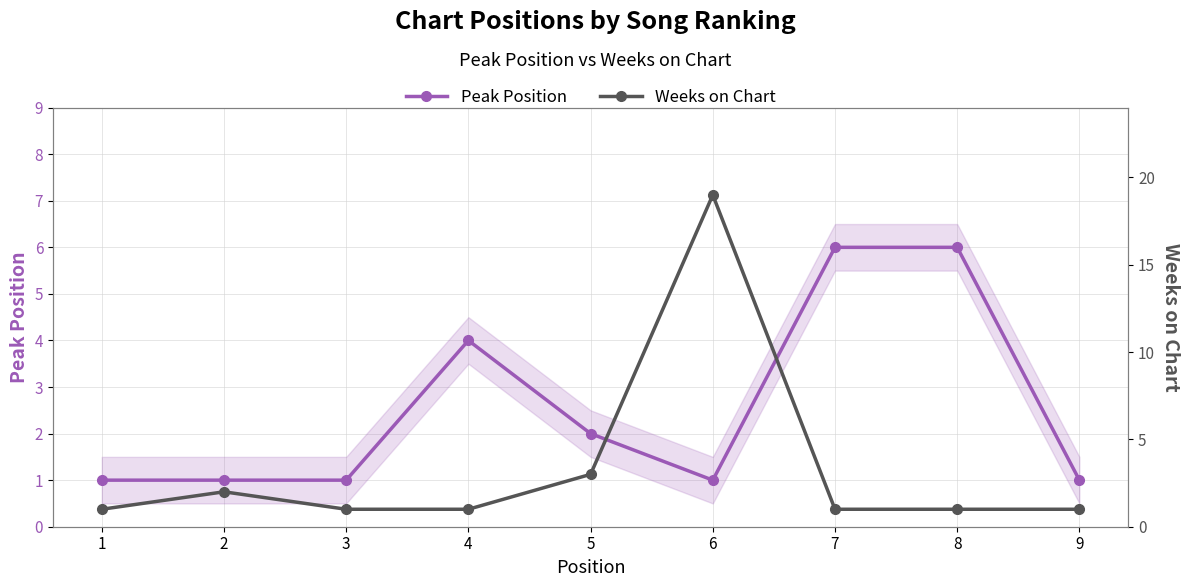

At which category is the sum across all series the highest?

6